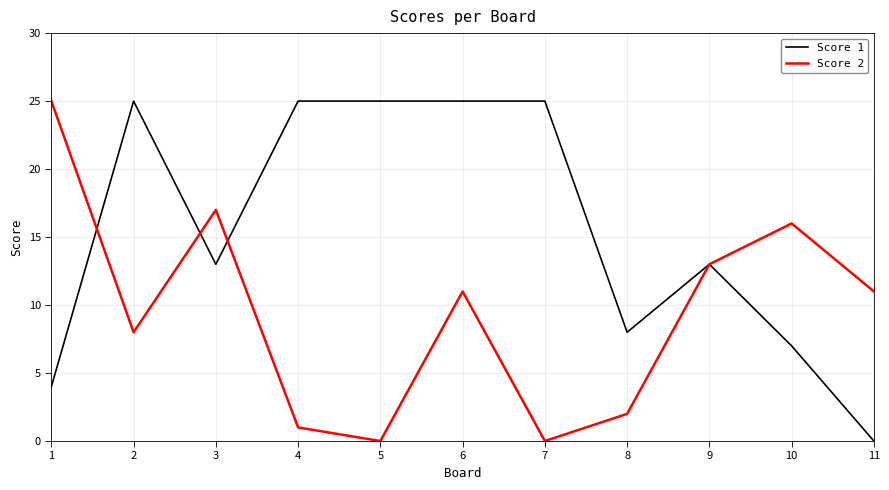

The value of Score 2 at 2 is 13. True or false?

False